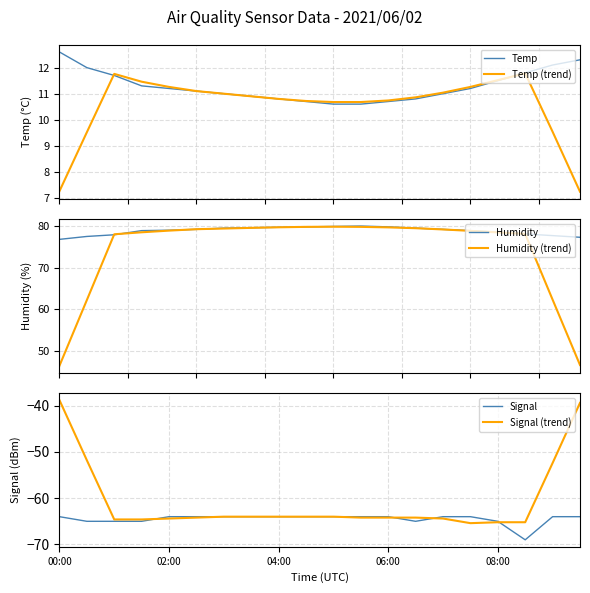

Reading right to left, transcribe all the data shown in this chart.

Temp: 12.3	12.1	11.8	11.5	11.2	11.0	10.8	10.7	10.6	10.6	10.7	10.8	10.9	11.0	11.1	11.2	11.3	11.7	12.0	12.6
Temp (trend): 7.2	9.5	11.8	11.5	11.3	11.0	10.9	10.7	10.7	10.7	10.7	10.8	10.9	11.0	11.1	11.3	11.5	11.8	9.5	7.3
Humidity: 77.3	77.7	78.1	78.5	78.9	79.2	79.5	79.8	80.0	79.9	79.8	79.7	79.6	79.5	79.2	79.0	78.9	77.9	77.5	76.8
Humidity (trend): 46.6	62.3	78.1	78.5	78.8	79.2	79.5	79.7	79.8	79.8	79.8	79.7	79.6	79.4	79.2	78.9	78.5	78.0	62.2	46.4
Signal: -64.0	-64.0	-69.0	-65.0	-64.0	-64.0	-65.0	-64.0	-64.0	-64.0	-64.0	-64.0	-64.0	-64.0	-64.0	-64.0	-65.0	-65.0	-65.0	-64.0
Signal (trend): -39.4	-52.4	-65.2	-65.2	-65.4	-64.4	-64.2	-64.2	-64.2	-64.0	-64.0	-64.0	-64.0	-64.0	-64.2	-64.4	-64.6	-64.6	-51.8	-38.8